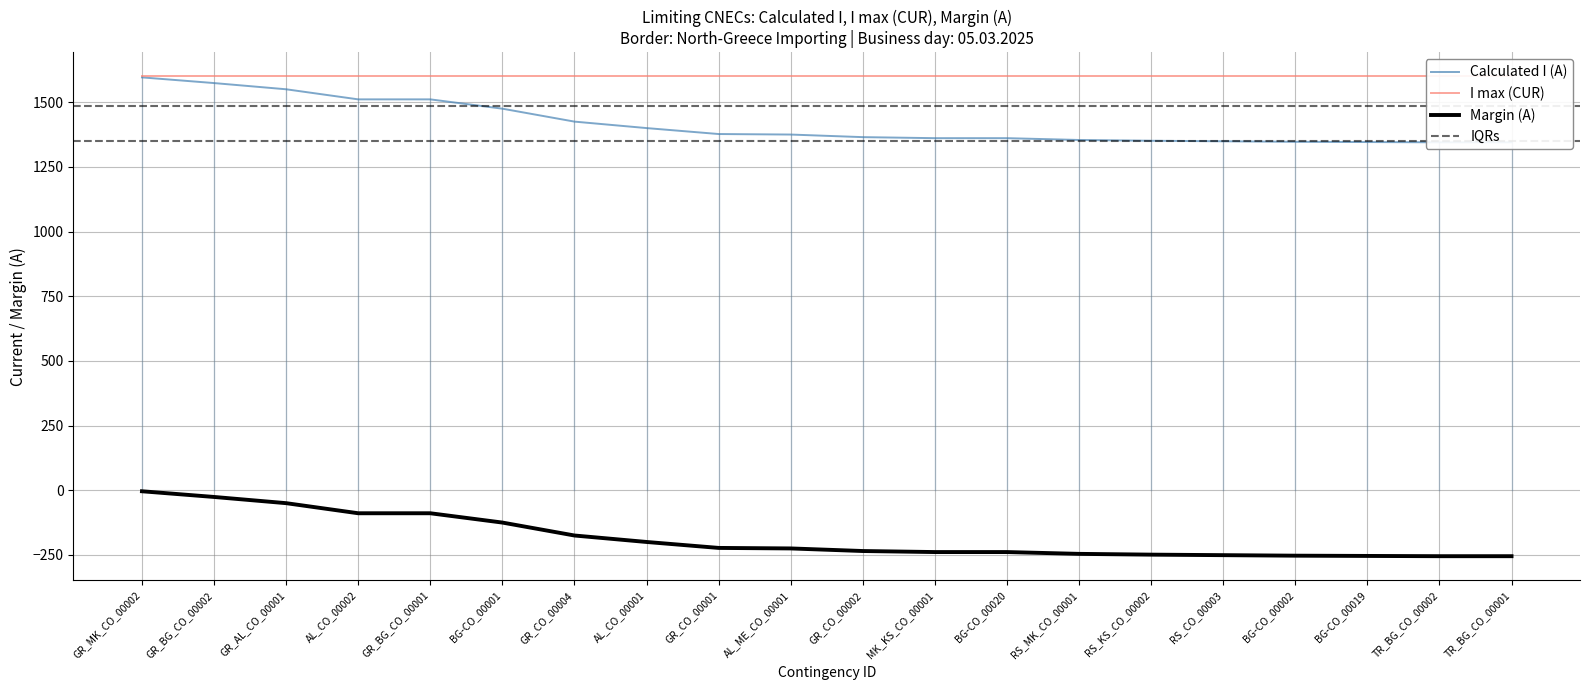

What is the total value across all series at AL_ME_CO_00001?

1150